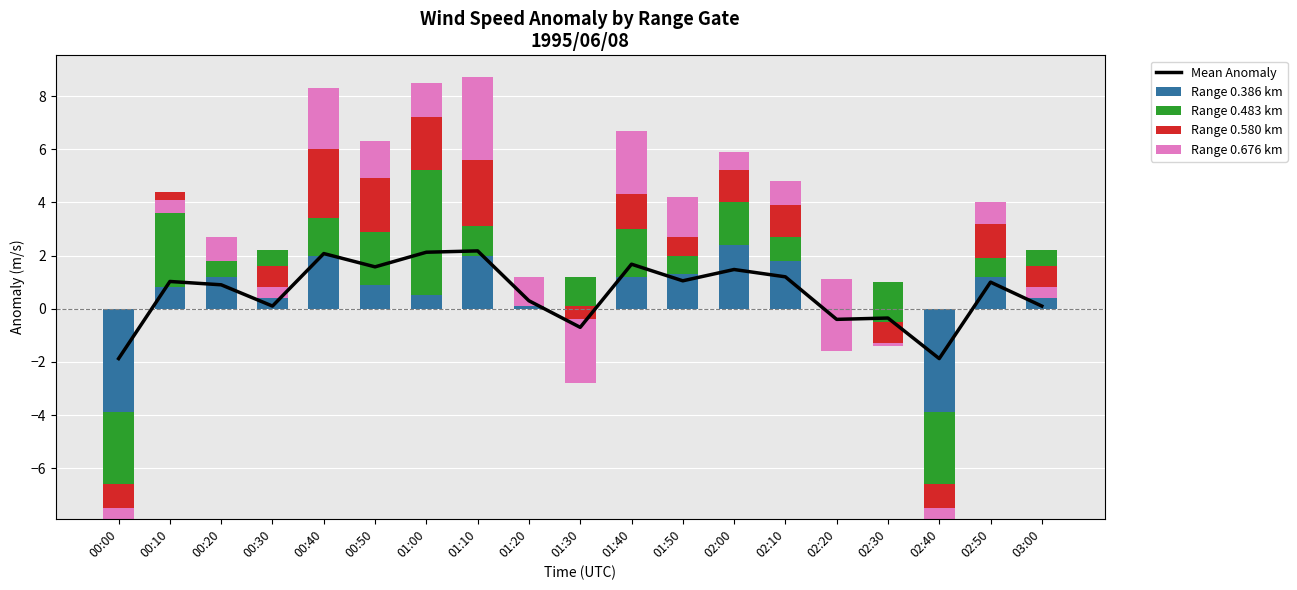

Which series has the largest total across all categories?

Range 0.386 km